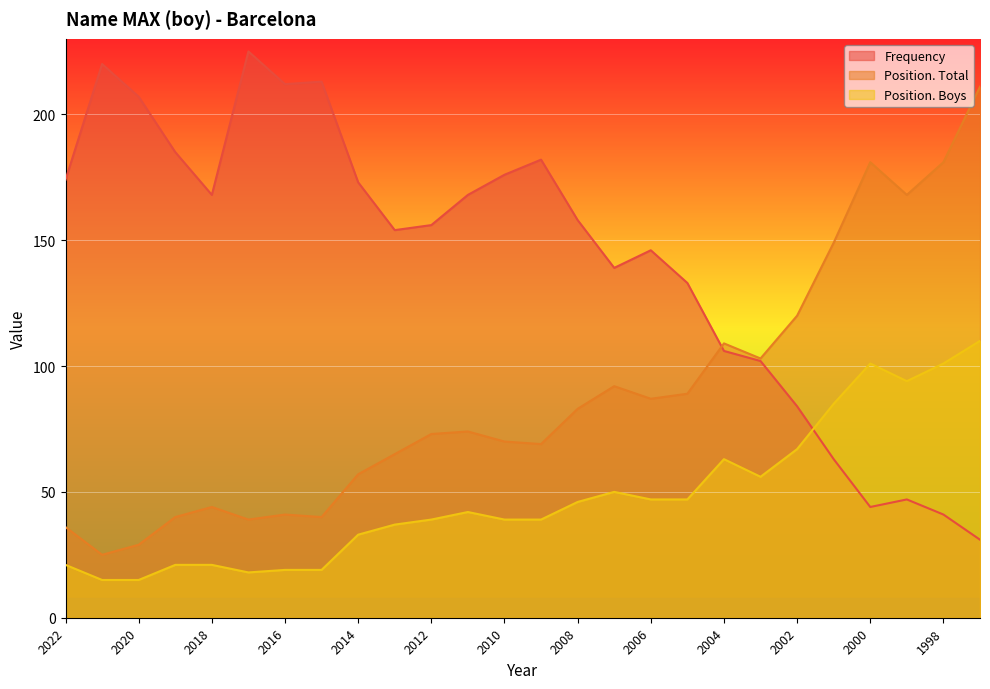

The Frequency series shows 158 at 2008. True or false?

True